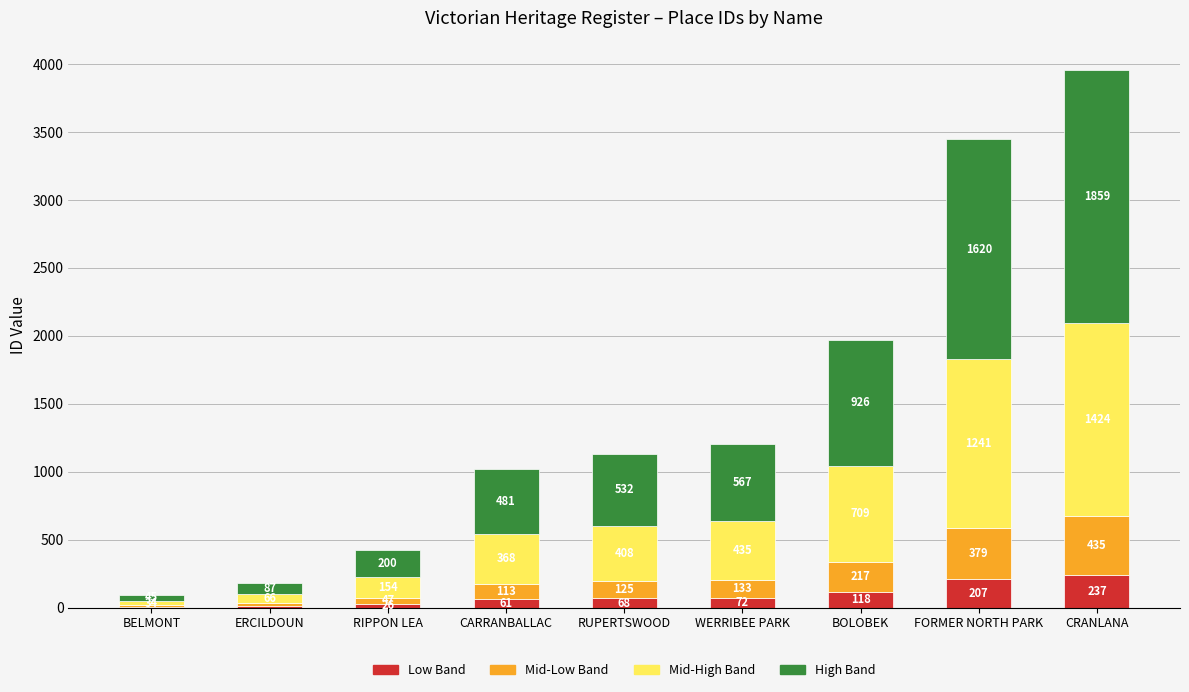

Reading left to right, transcribe the values for Low Band.

BELMONT=6	ERCILDOUN=11	RIPPON LEA=26	CARRANBALLAC=61	RUPERTSWOOD=68	WERRIBEE PARK=72	BOLOBEK=118	FORMER NORTH PARK=207	CRANLANA=237